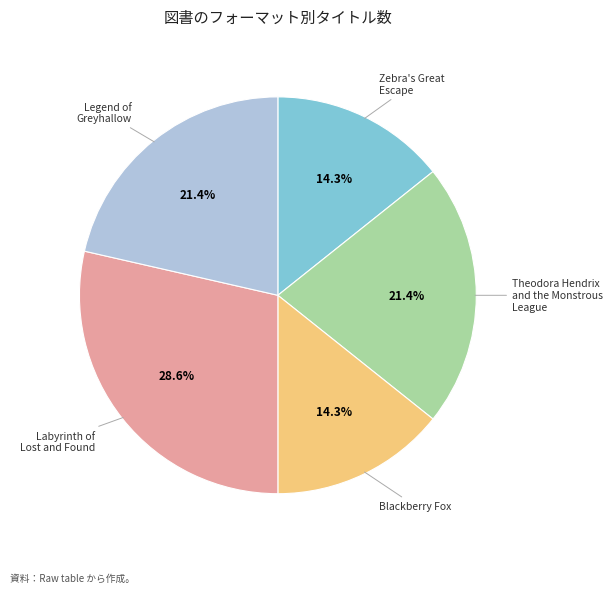

Is there a majority slice in this chart?

No